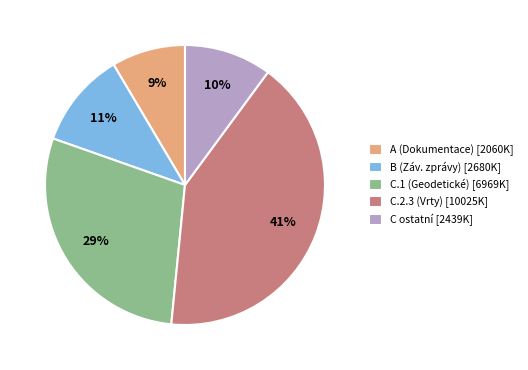

What is the ratio of the value at A (Dokumentace) [2060K] to the value at B (Záv. zprávy) [2680K]?

0.8